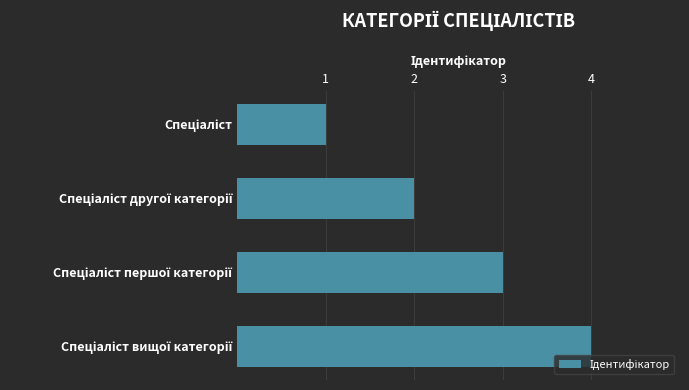

What is the difference between the maximum and minimum values?

3